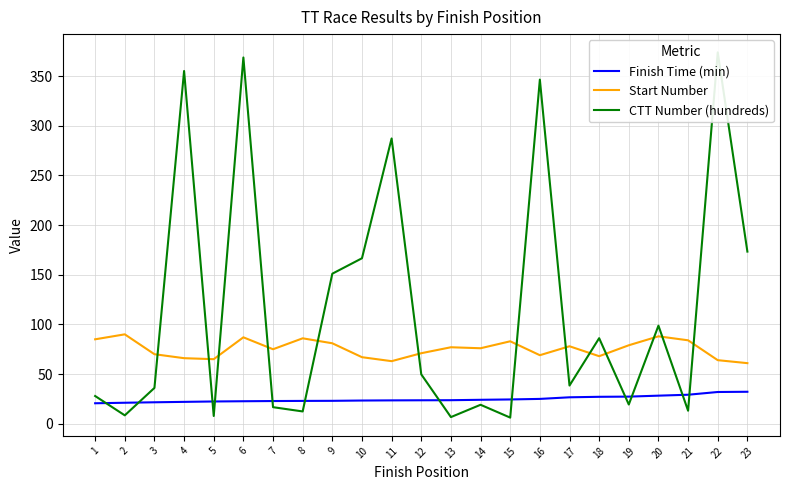

At which label does Start Number first exceed 76?

1